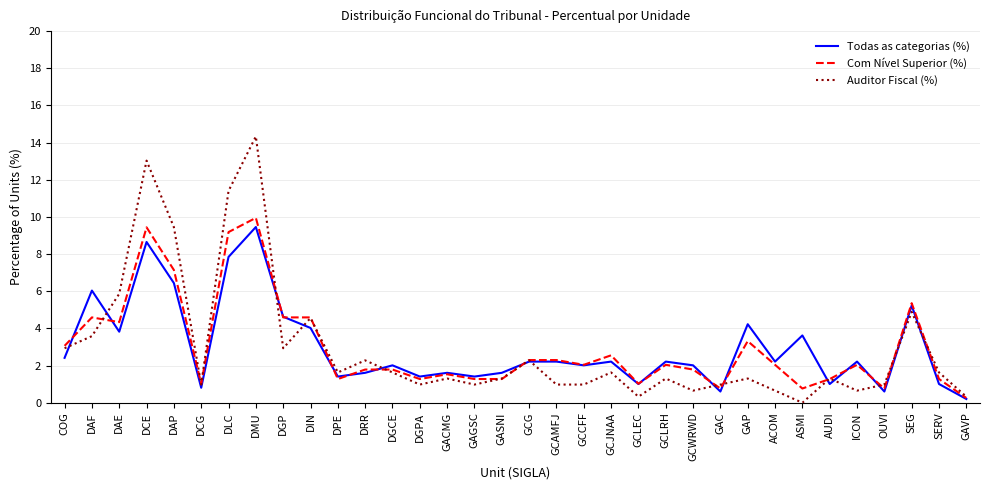

At how many categories does at least one series exceed 8?

4